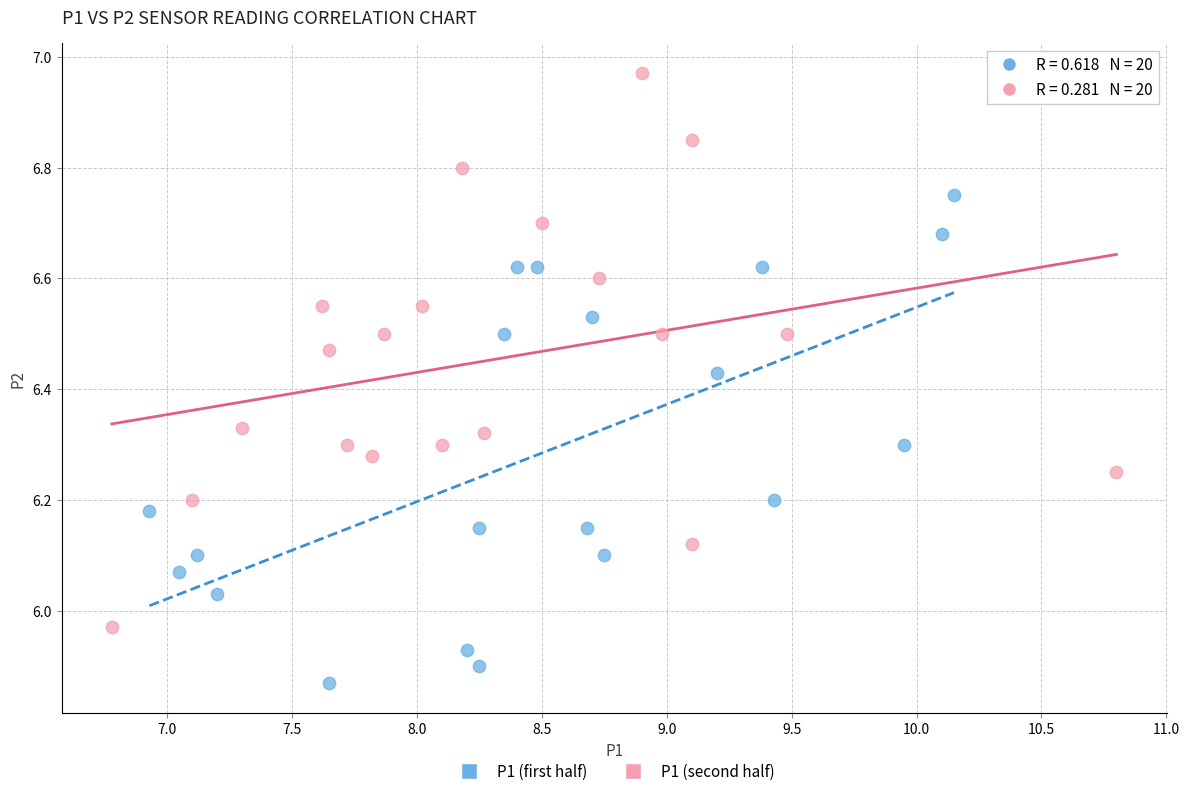

What are all the series names shown in the legend?

P1 (first half), P1 (second half)